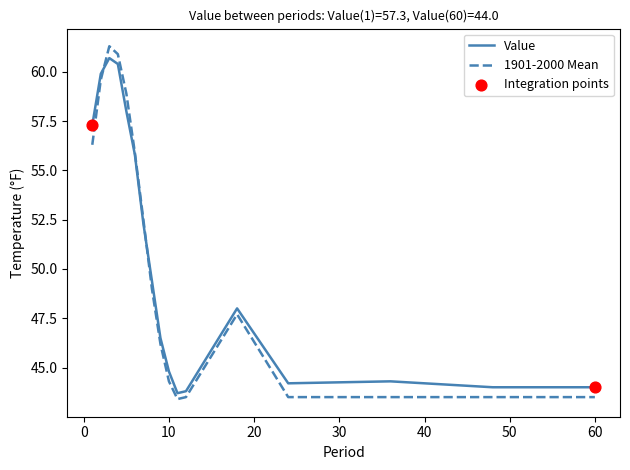

Which series has the largest range (max minus min)?

1901-2000 Mean